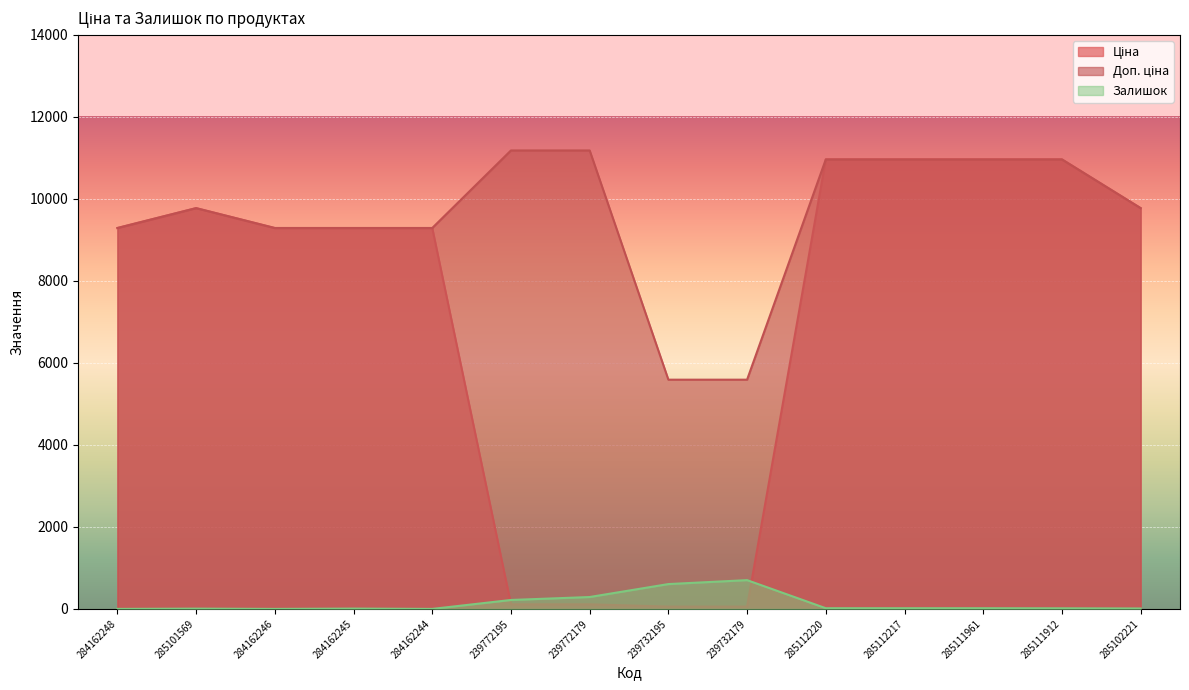

How many categories are shown in the chart?

14